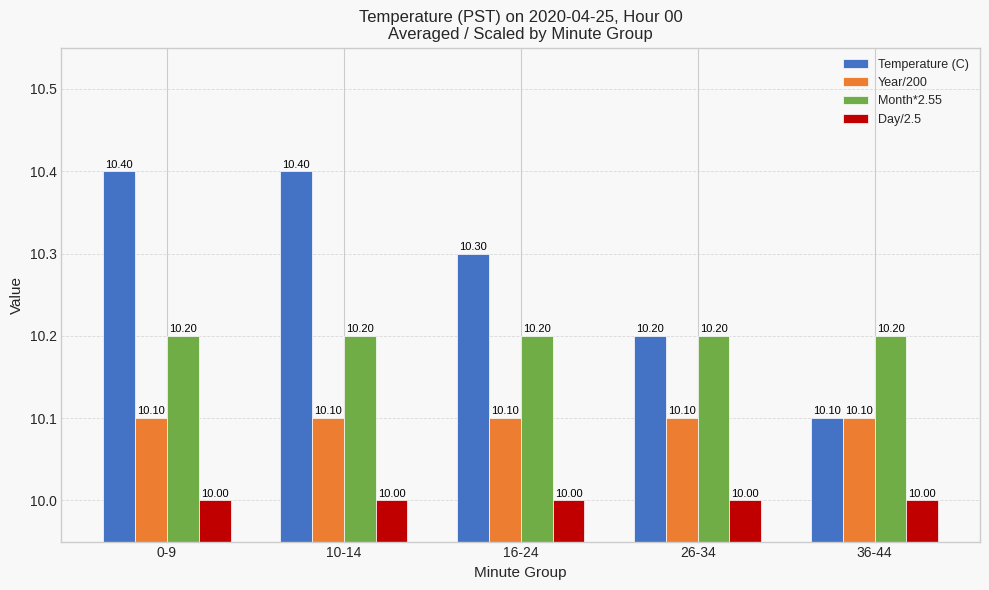

Is it true that Day/2.5 equals 10.0 at 16-24?

True